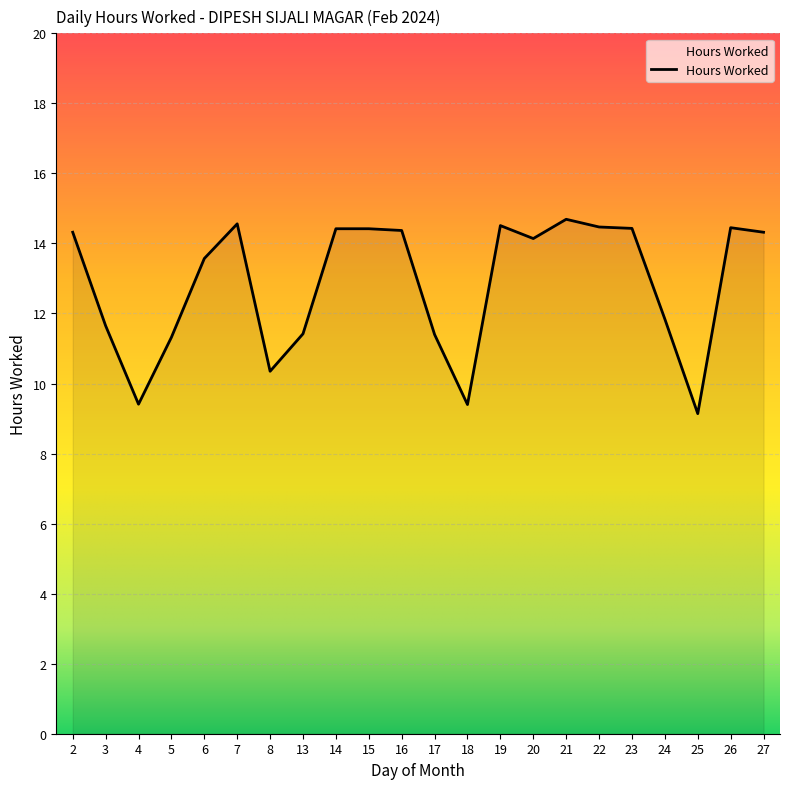

What is the greatest value displayed?

14.7